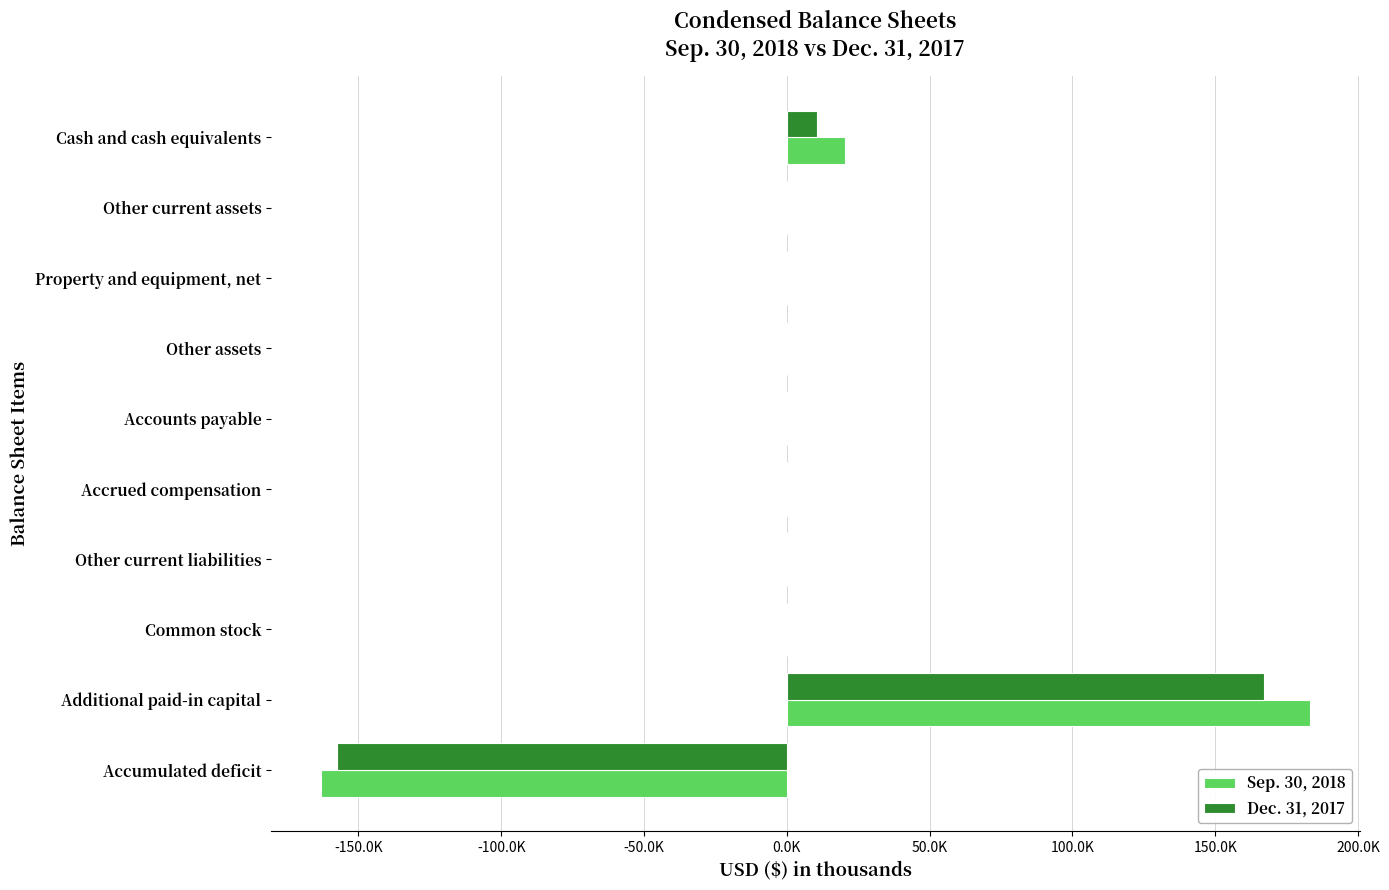

What are all the series names shown in the legend?

Sep. 30, 2018, Dec. 31, 2017